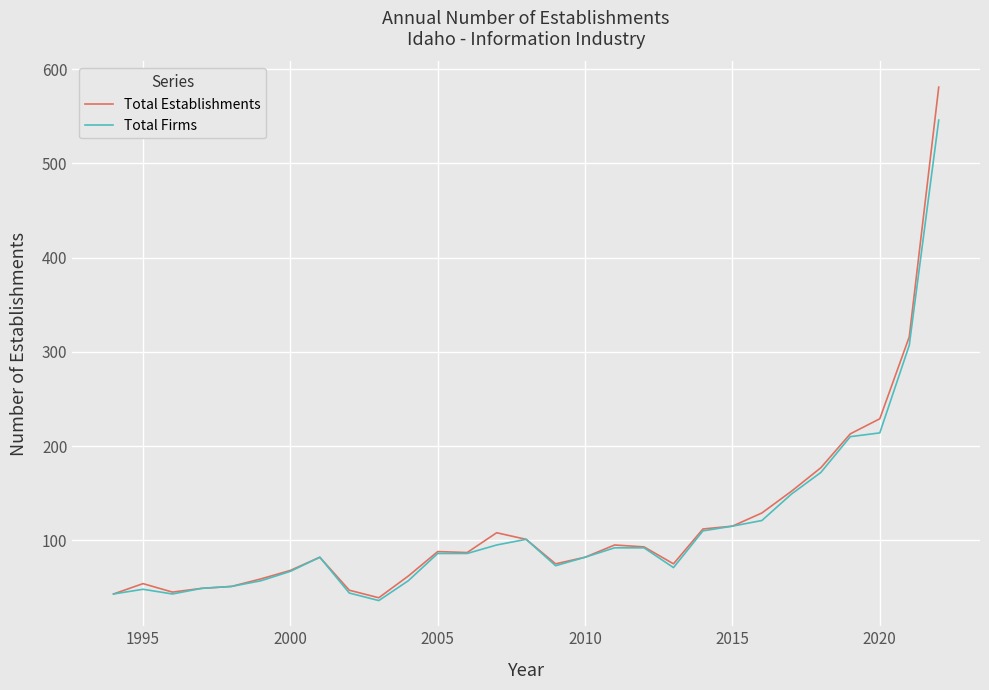

Rank the series by their maximum value, from lowest to highest.

Total Firms, Total Establishments